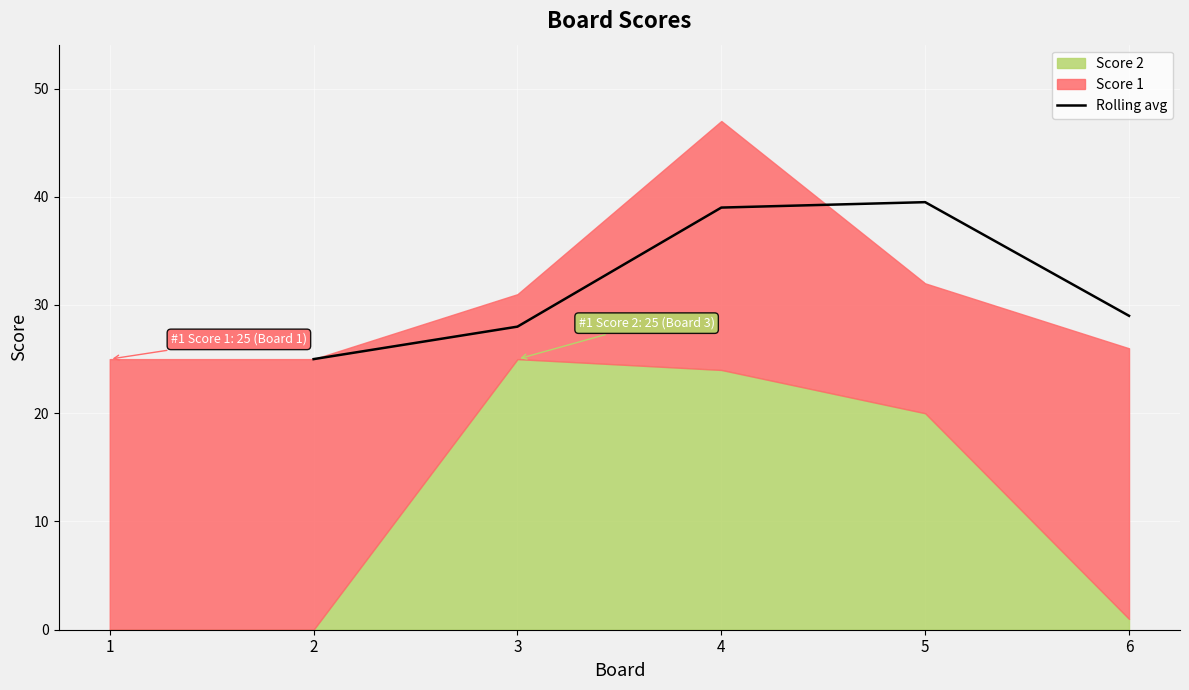

Is it true that Rolling avg equals 14.3 at 5?

False